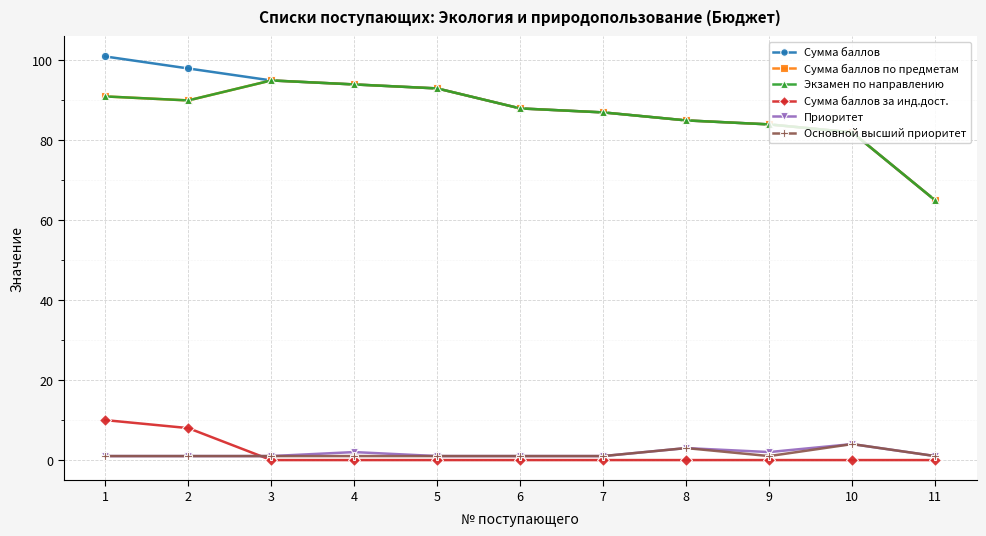

Which series has the largest range (max minus min)?

Сумма баллов